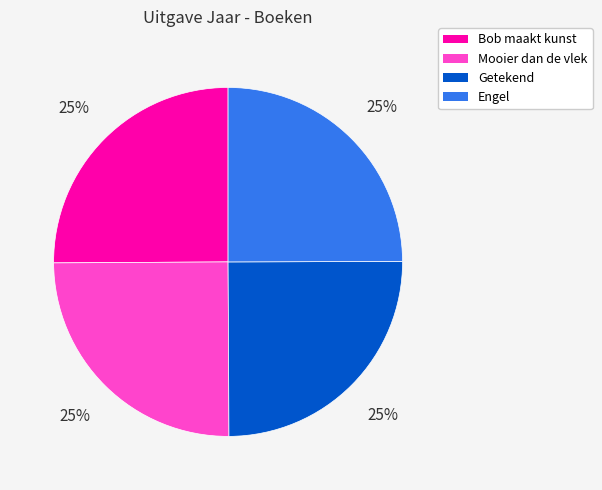

Approximately how many times larger is the value at Mooier dan de vlek compared to Getekend?

1.0